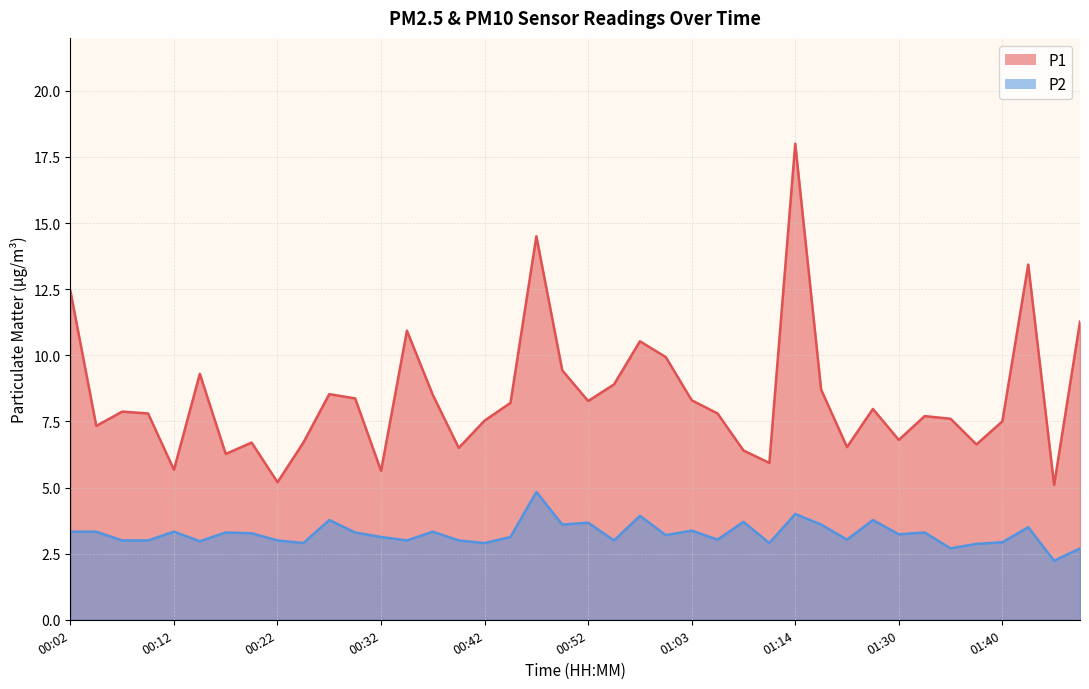

Reading left to right, extract all data points from this chart.

P1: 12.4	7.3	7.9	7.8	5.7	9.3	6.3	6.7	5.2	6.7	8.5	8.4	5.6	10.9	8.5	6.5	7.5	8.2	14.5	9.4	8.3	8.9	10.5	9.9	8.3	7.8	6.4	5.9	18.0	8.7	6.5	8.0	6.8	7.7	7.6	6.6	7.5	13.4	5.1	11.3
P2: 3.3	3.3	3.0	3.0	3.3	3.0	3.3	3.3	3.0	2.9	3.8	3.3	3.1	3.0	3.3	3.0	2.9	3.1	4.8	3.6	3.7	3.0	3.9	3.2	3.4	3.0	3.7	2.9	4.0	3.6	3.0	3.8	3.2	3.3	2.7	2.9	2.9	3.5	2.2	2.7